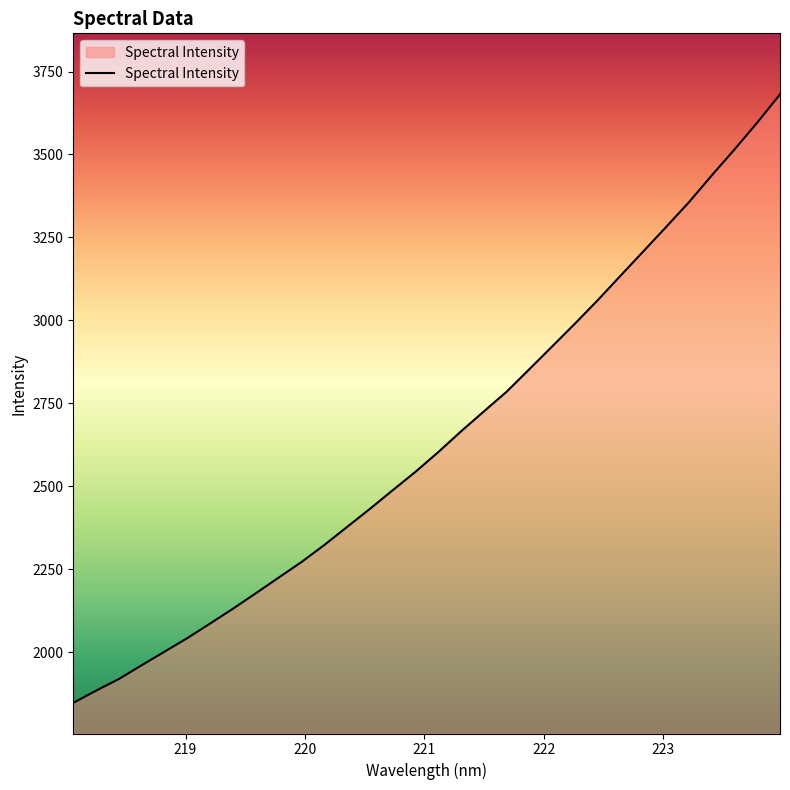

What is the maximum value shown in the chart?

3681.0